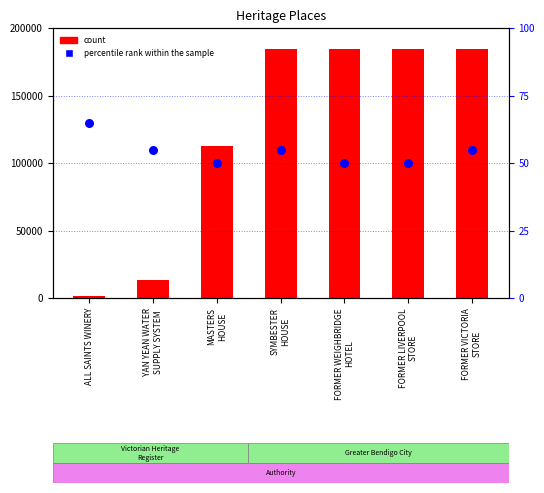

What are all the series names shown in the legend?

count, percentile rank within the sample